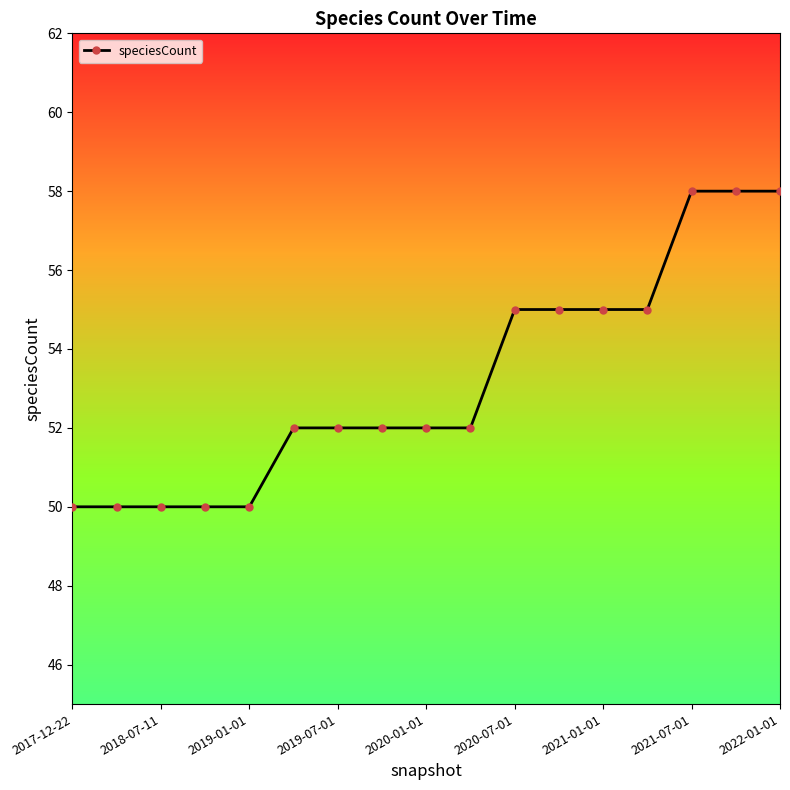

What is the smallest value displayed?

50